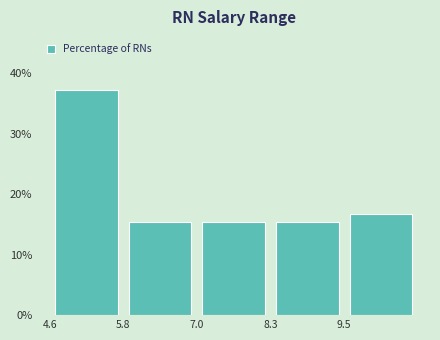

What is the height of the bar covering 5.82 to 7.04 on the x-axis? Neither the bar edges nor the heights are printed on the chart, so give them approximately, as read against the axes.

15